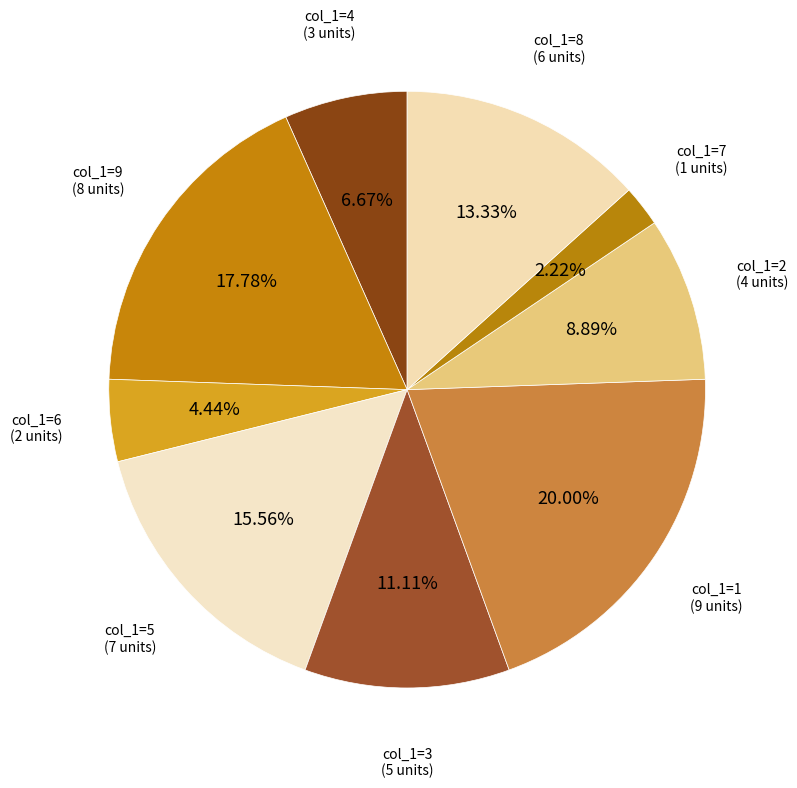

How many segments does this pie chart have?

9